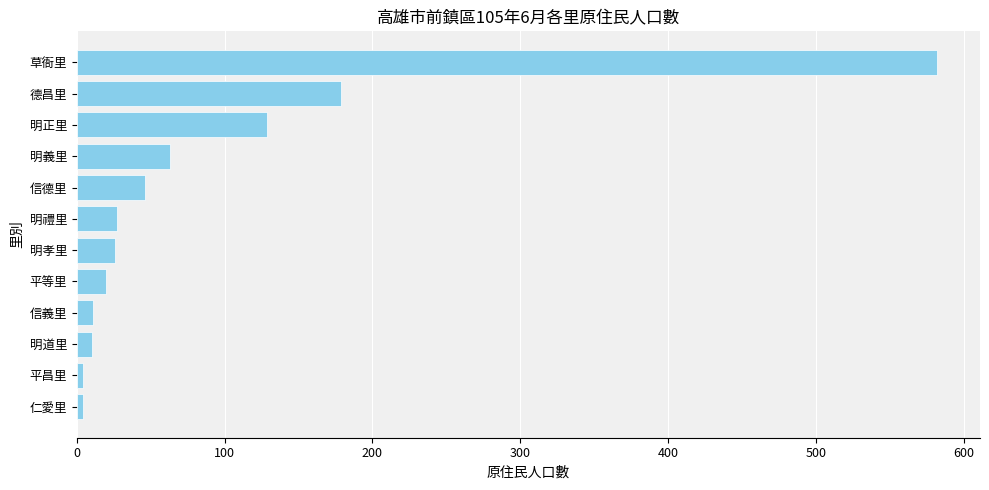

Does the chart contain stacked bars?

No